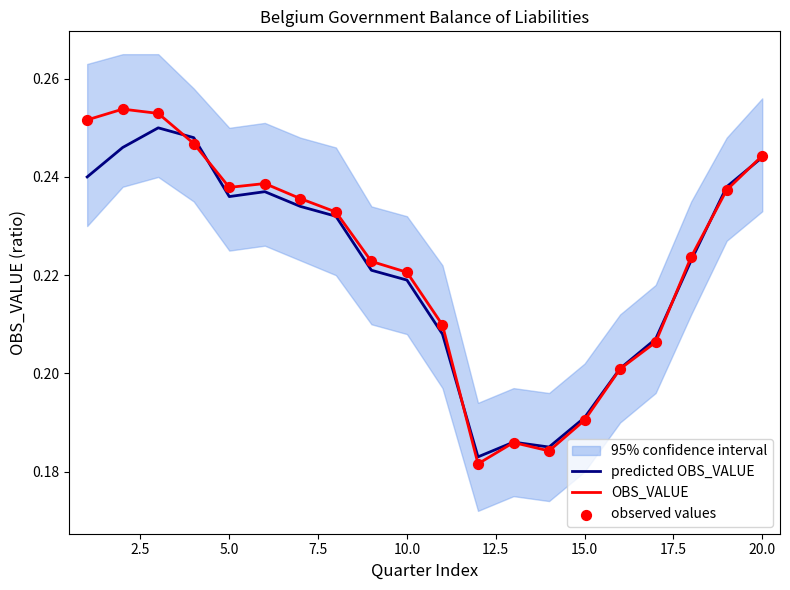

Which series has the largest Y range (max minus min)?

OBS_VALUE